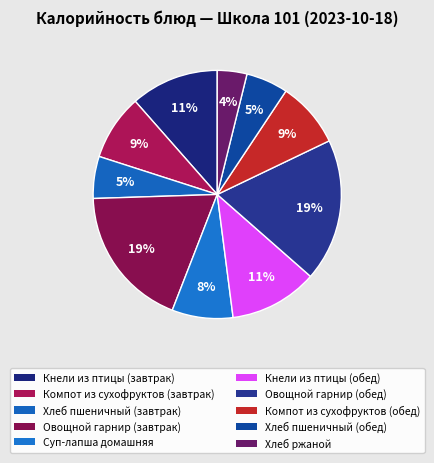

Which category has the smallest portion of the pie?

Хлеб ржаной